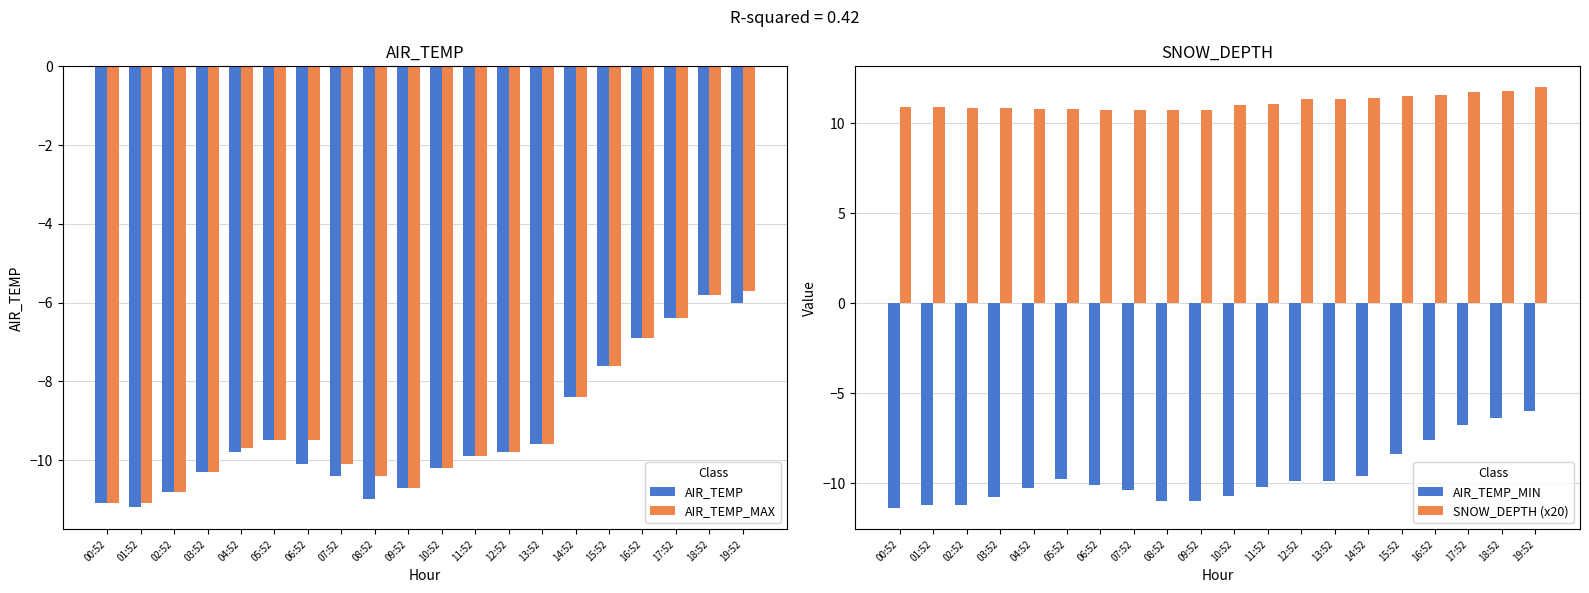

What position from the right is 01:52?

19